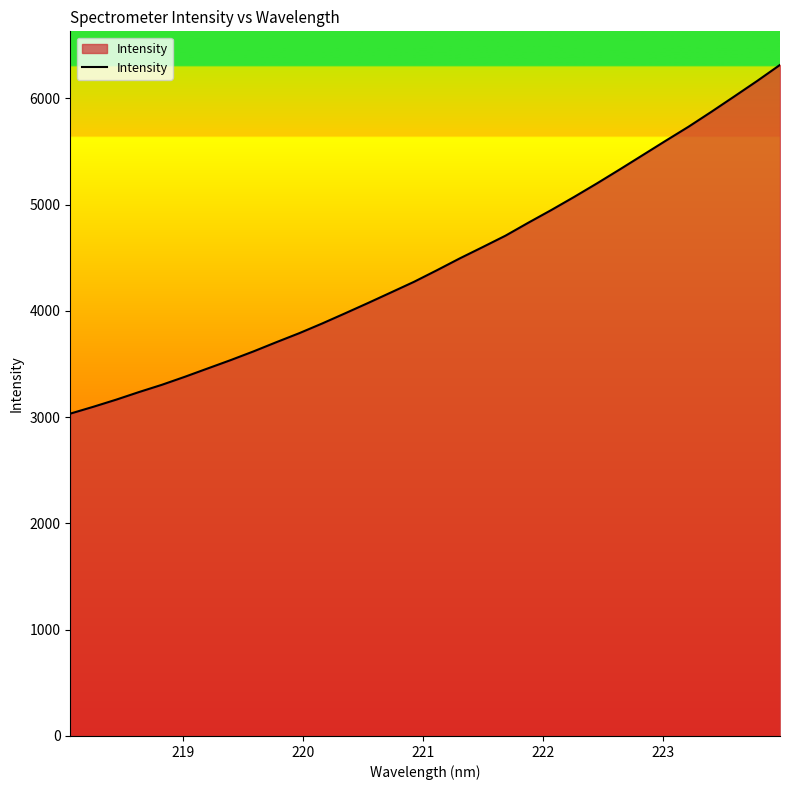

What is the difference between the maximum and minimum values?

3281.0